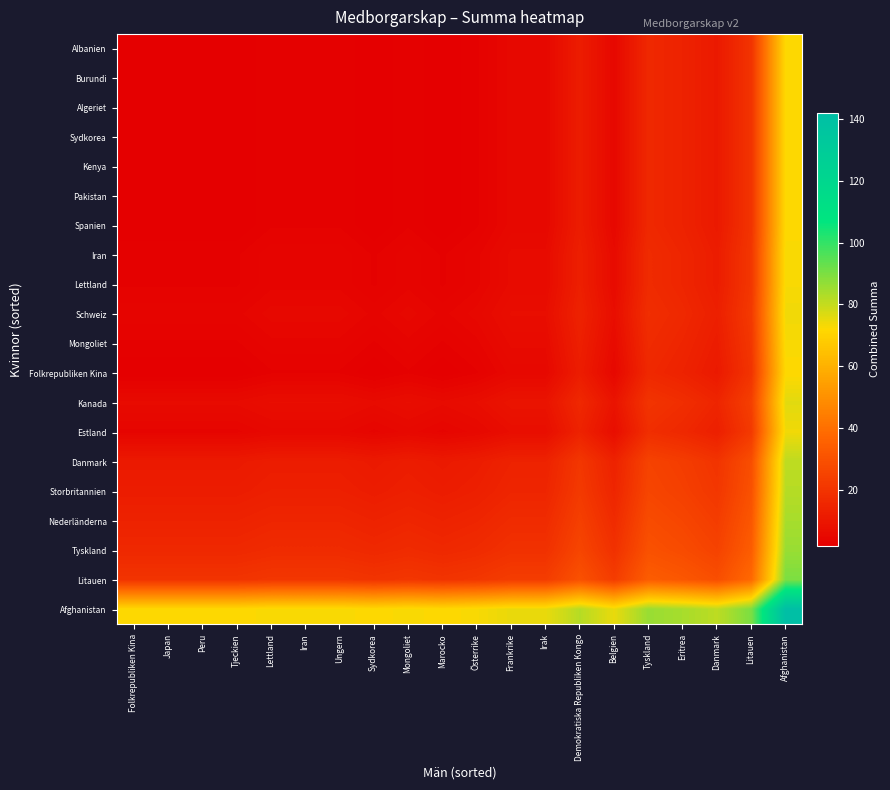

How many data points does each series have?

20